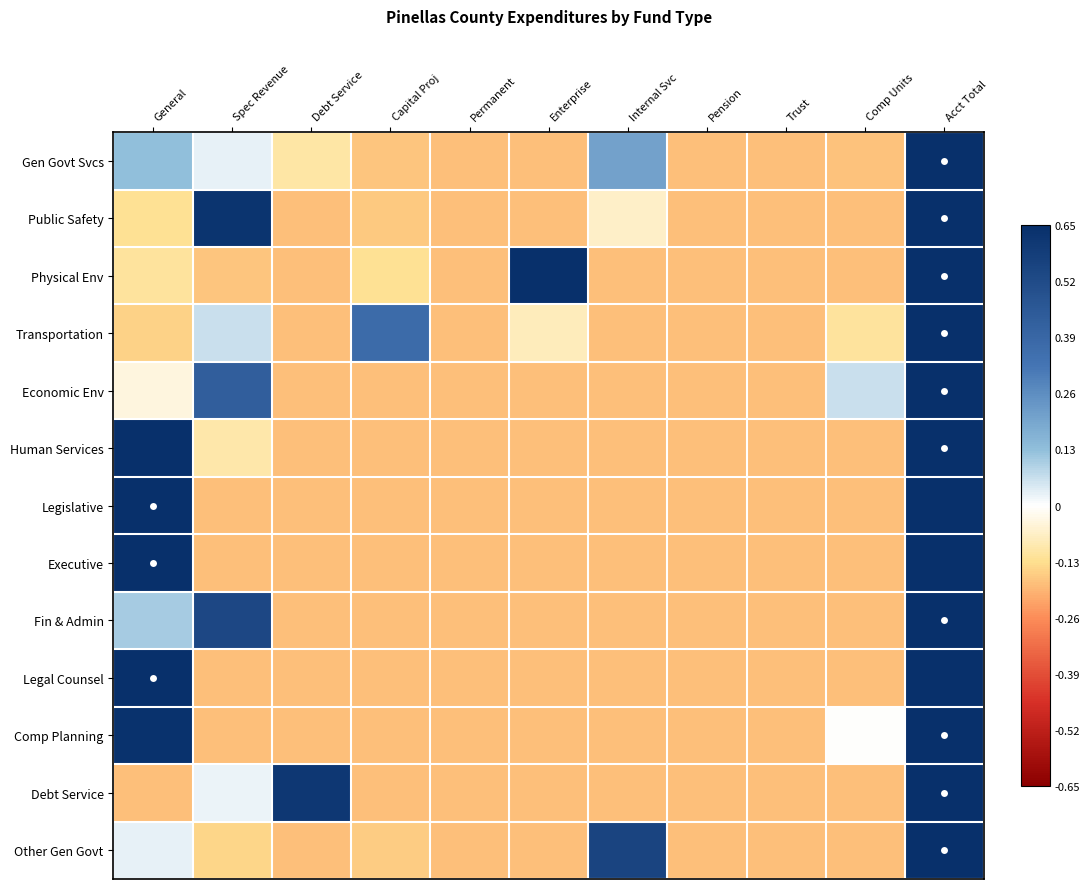

Which has a higher value, Comp Units or Trust?

Comp Units